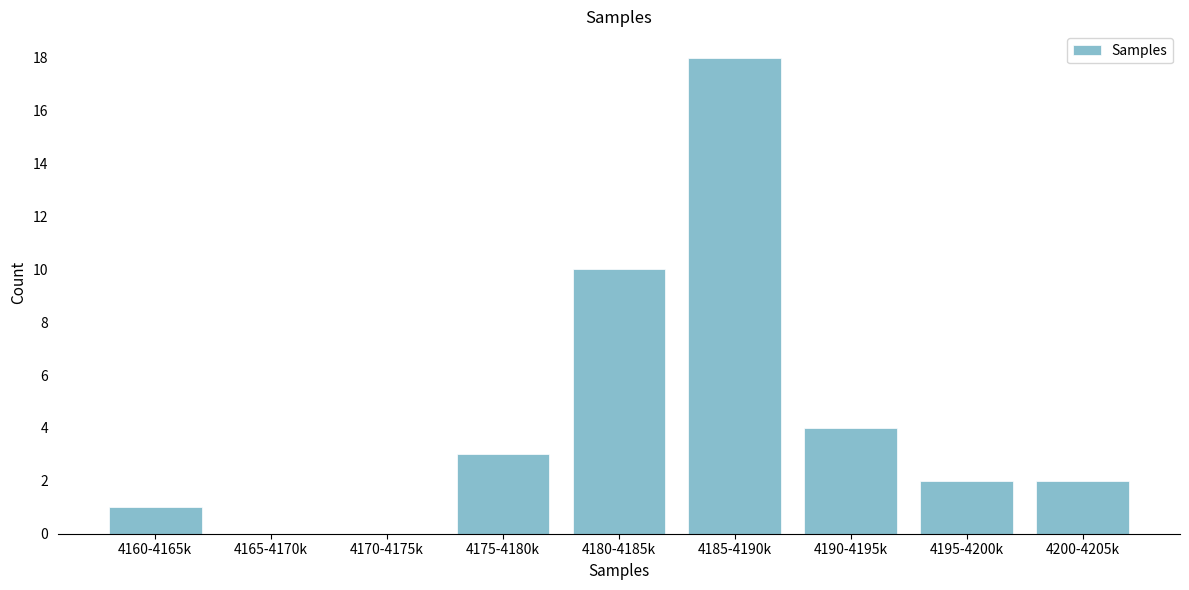

Reading left to right, extract all data points from this chart.

4160-4165k=1	4165-4170k=0	4170-4175k=0	4175-4180k=3	4180-4185k=10	4185-4190k=18	4190-4195k=4	4195-4200k=2	4200-4205k=2